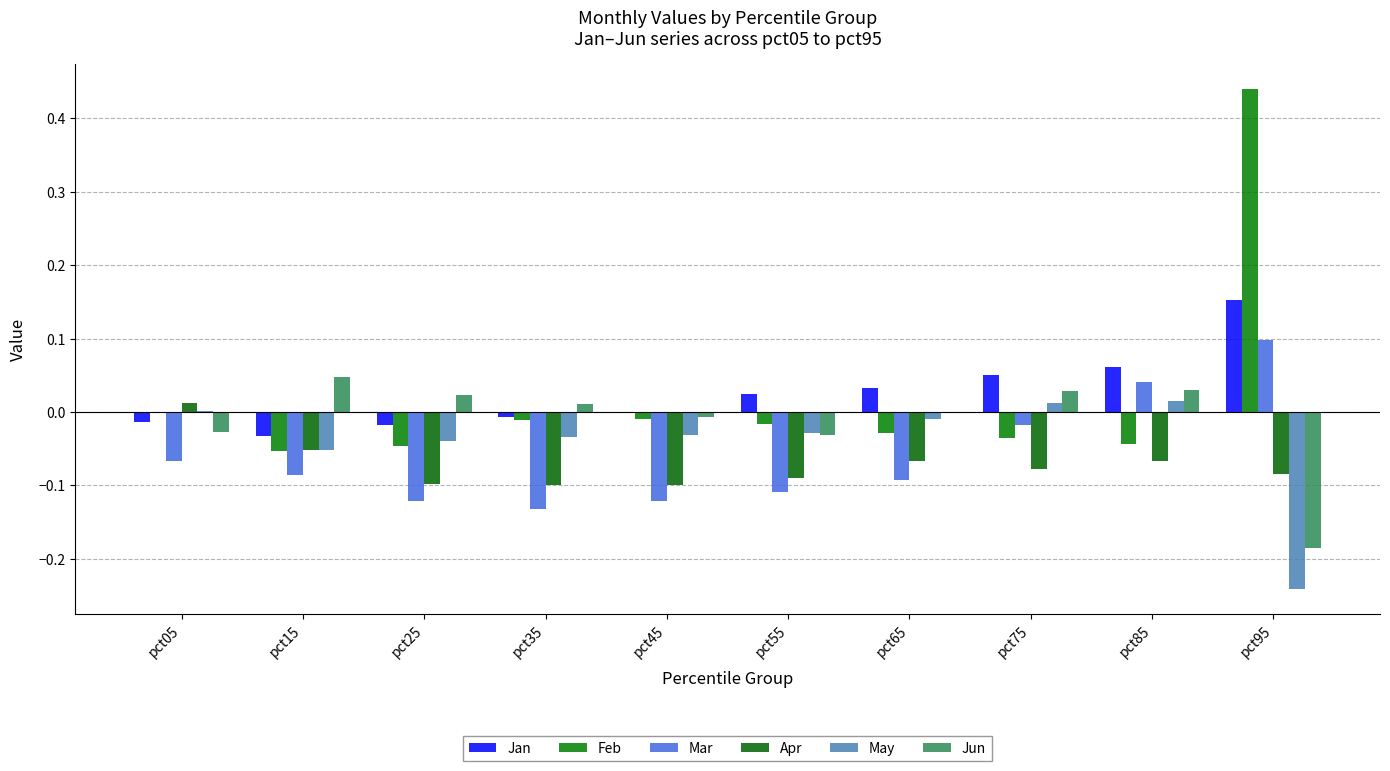

Is it true that Mar equals -0.1 at pct15?

True